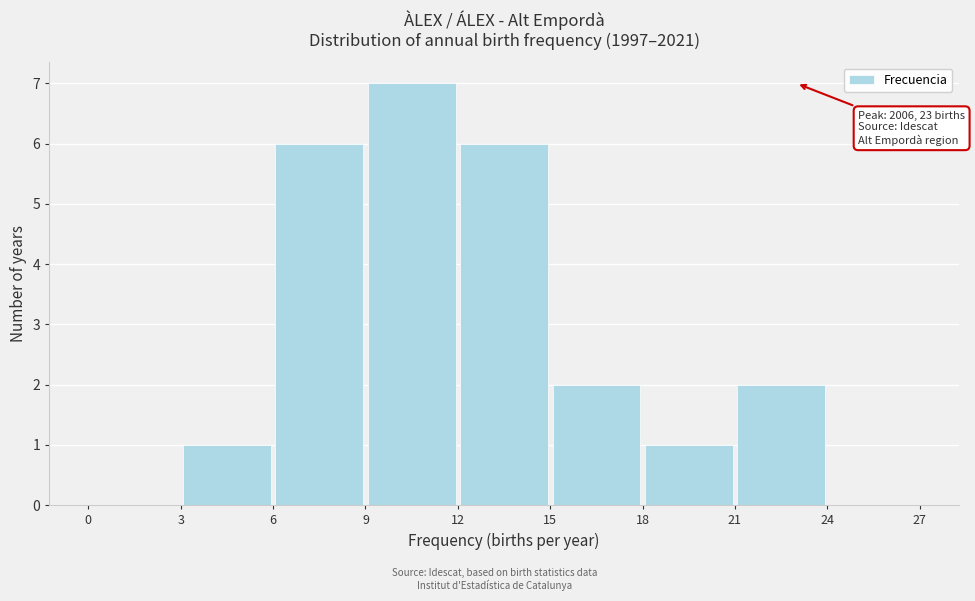

Over which range of the x-axis is the bar tallest?

9 to 12